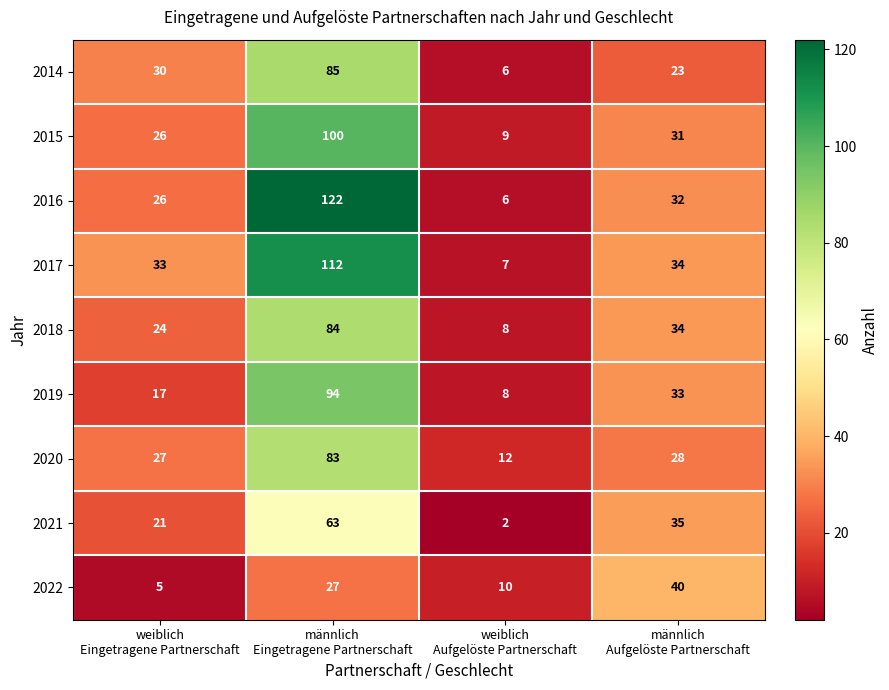

What is the lowest value of the 2016 series?

6